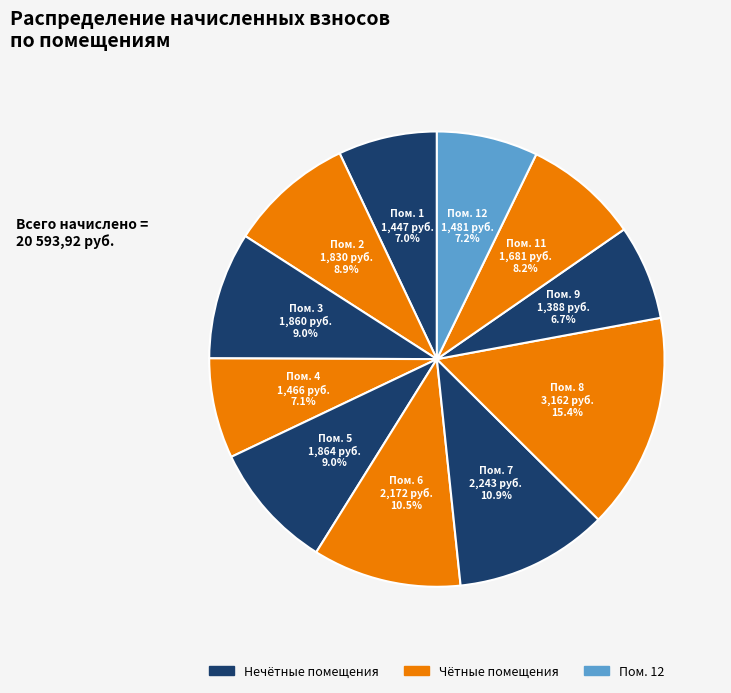

Is there any slice that represents more than half of the pie?

No